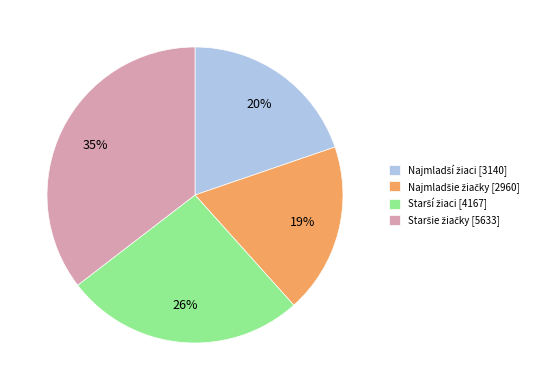

To the nearest percent, what is the average slice percentage?

25%